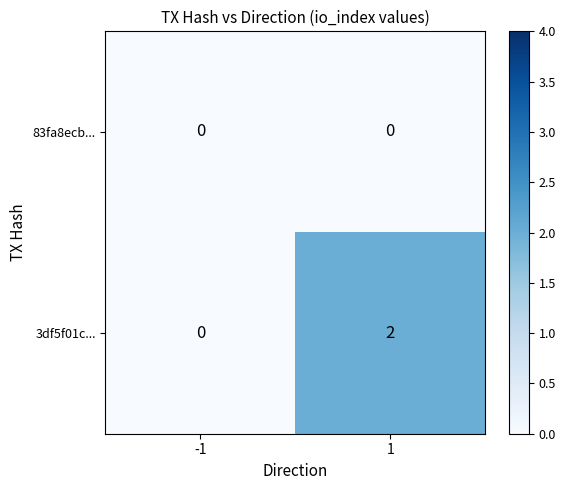

How many series are shown in this chart?

2